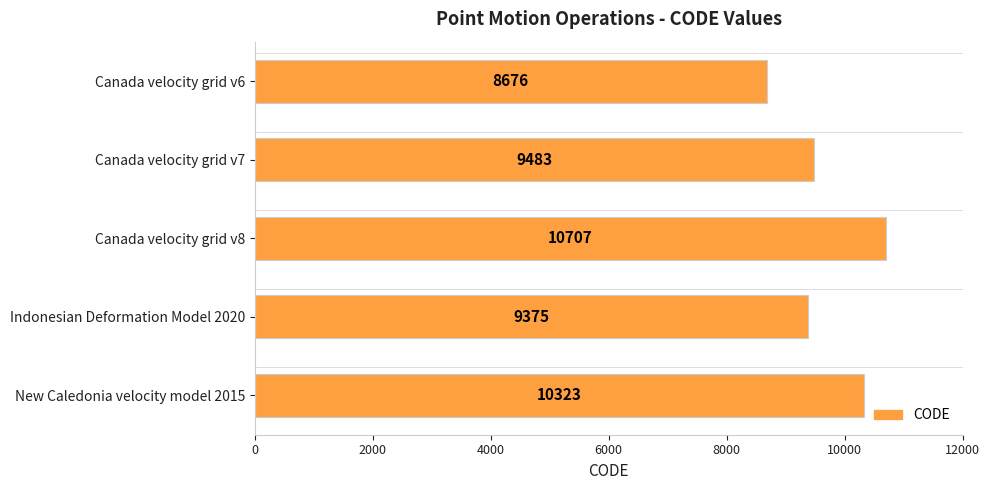

How many data points are less than 9483?

2